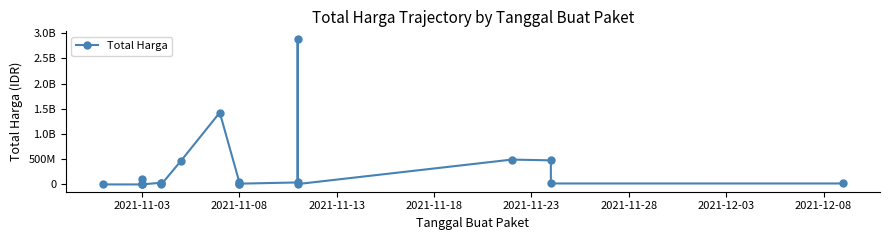

What is the difference between the second highest and minimum values?

1425789900